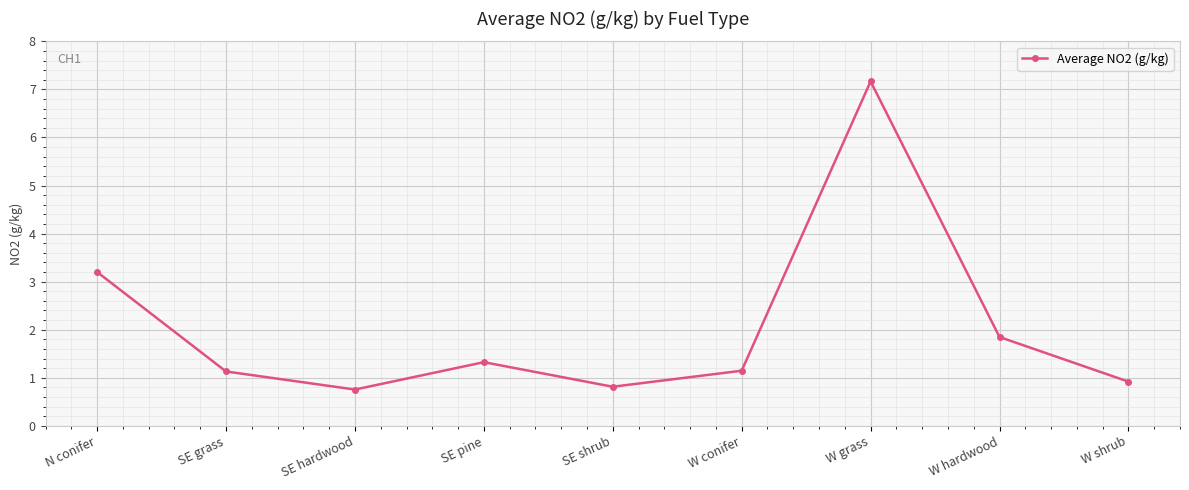

What is the value of the 1st point from the left?

3.2